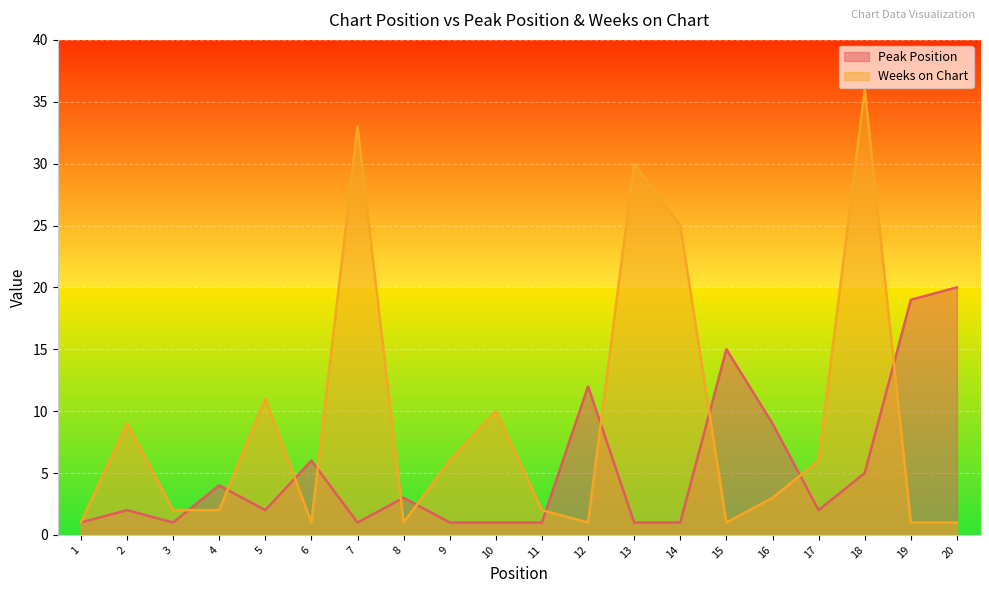

How many intersections are there between Weeks on Chart and Peak Position?

11